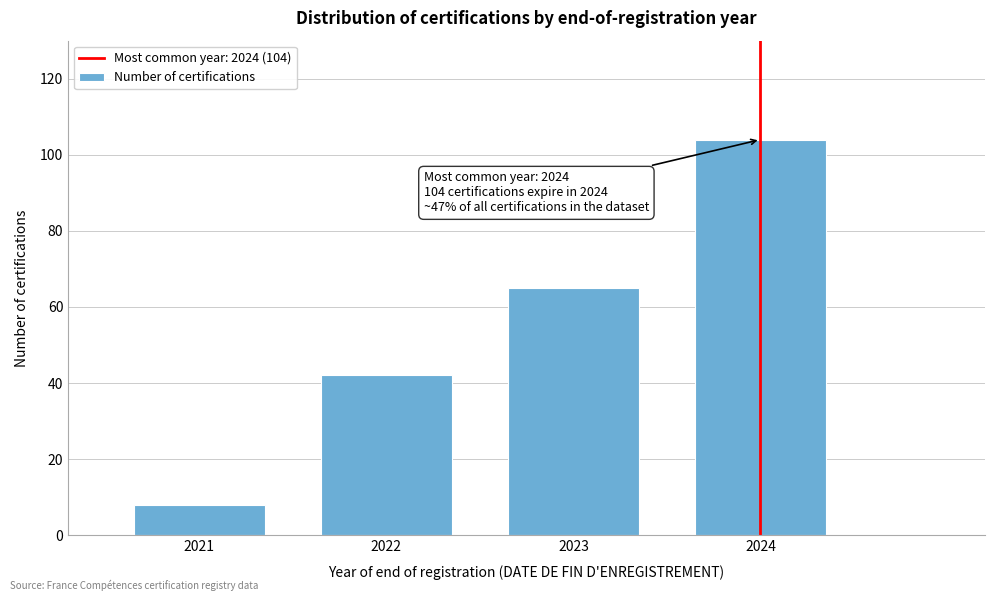

Reading left to right, what are all the values shown in this chart?

8	42	65	104